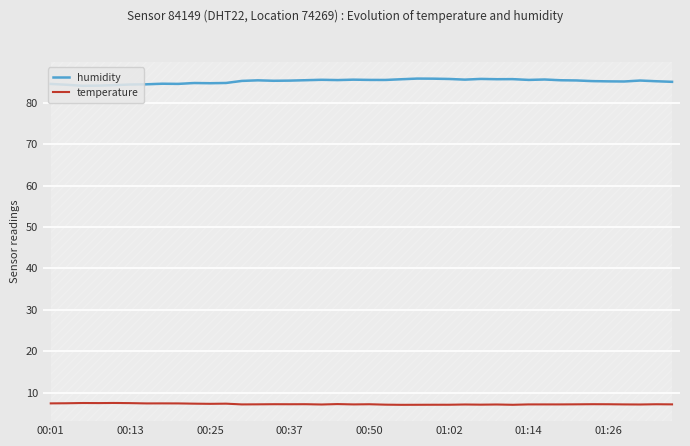

What is the average value of the temperature series?

7.2